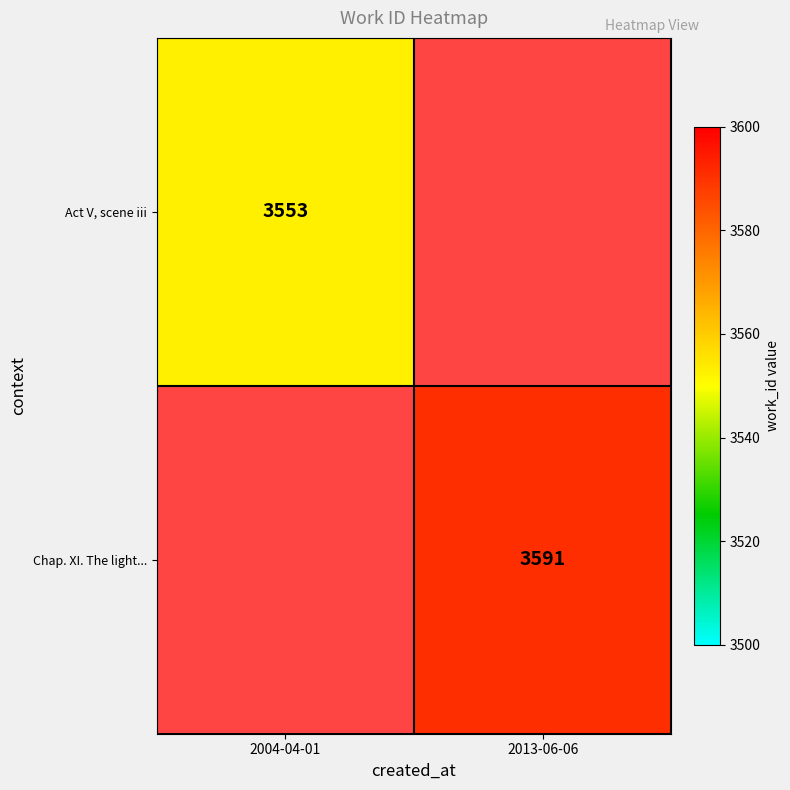

Which has a higher value, 2004-04-01 or 2013-06-06?

2013-06-06